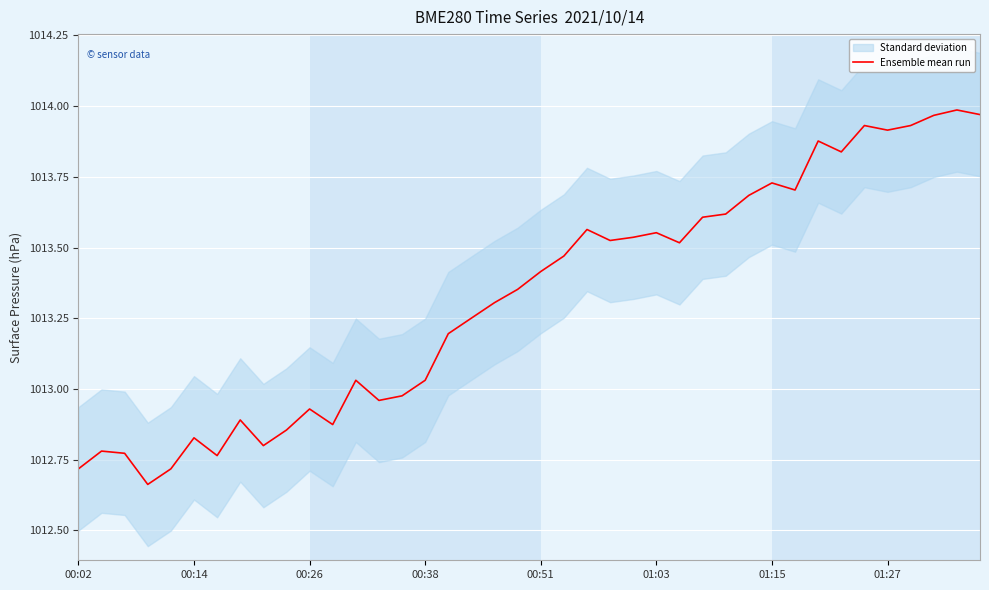

The Ensemble mean run series shows 1417.4 at 00:26. True or false?

False